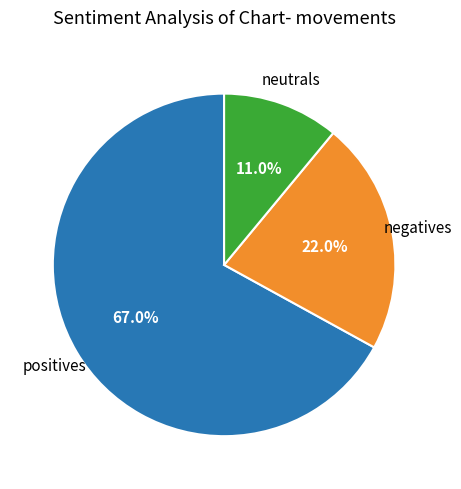

Is there any slice that represents more than half of the pie?

Yes